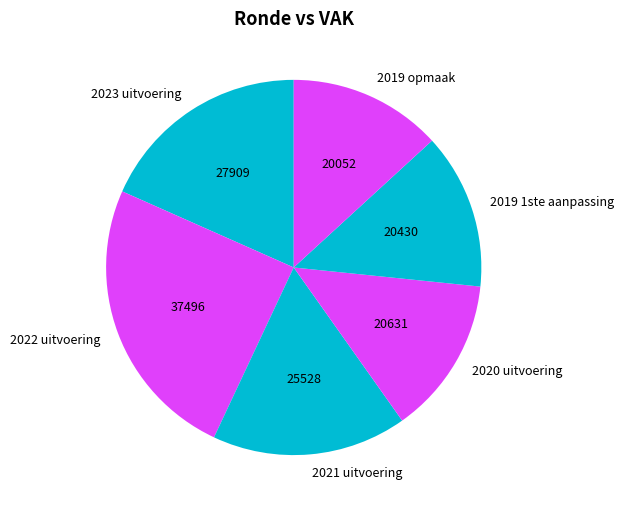

True or false: 2021 uitvoering accounts for 31% of the total.

False